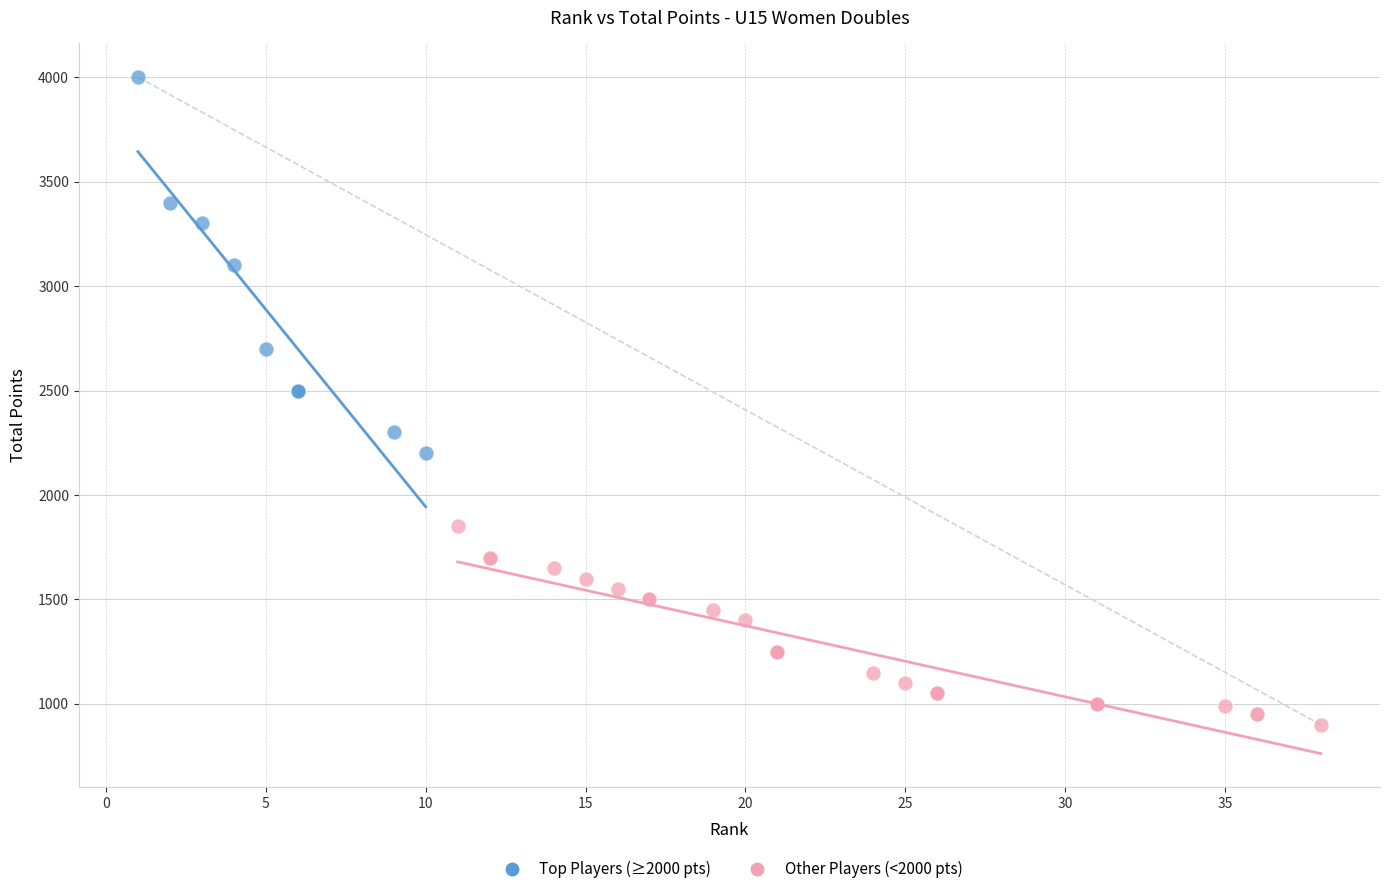

Which series reaches the maximum Y coordinate?

Top Players (≥2000 pts)